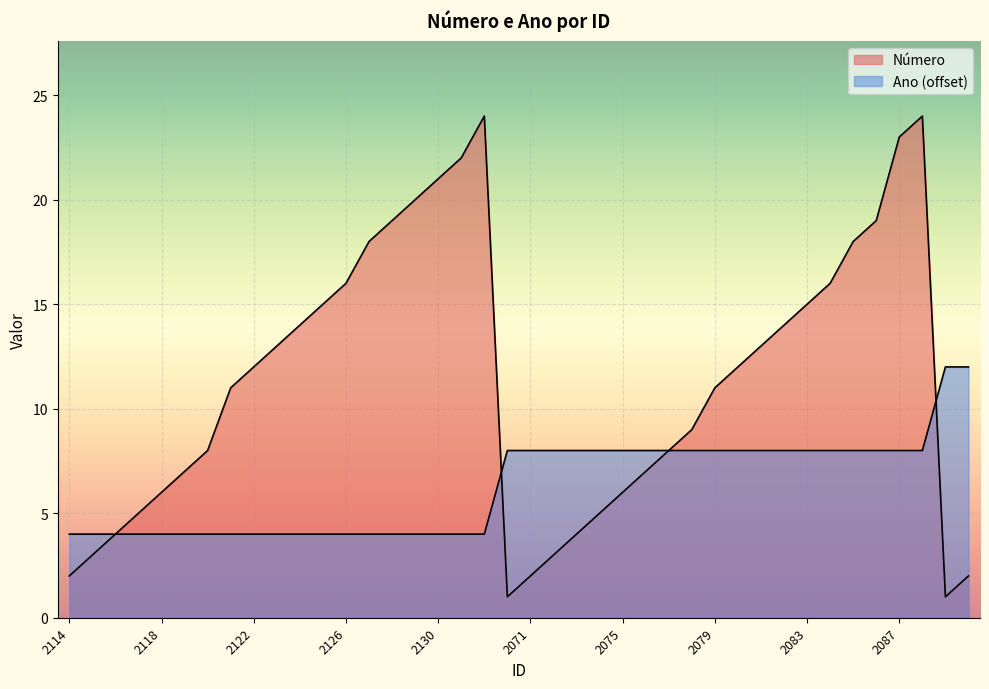

At how many categories does at least one series exceed 11?

22